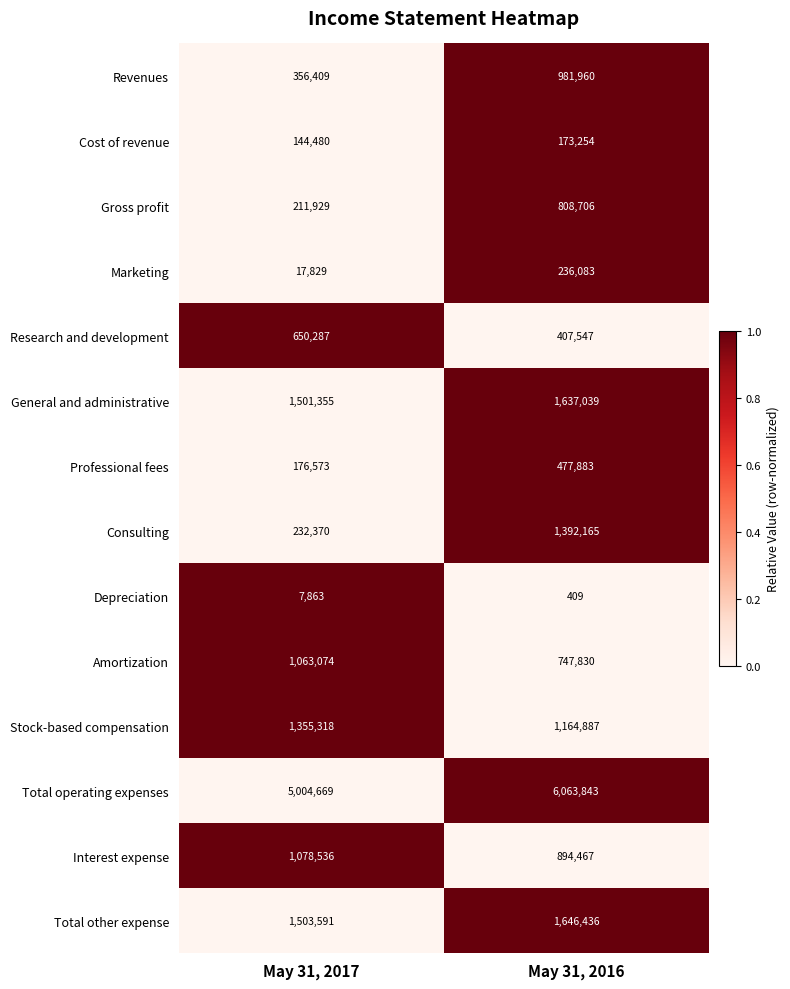

Between May 31, 2017 and May 31, 2016, which series saw the biggest shift?

Consulting